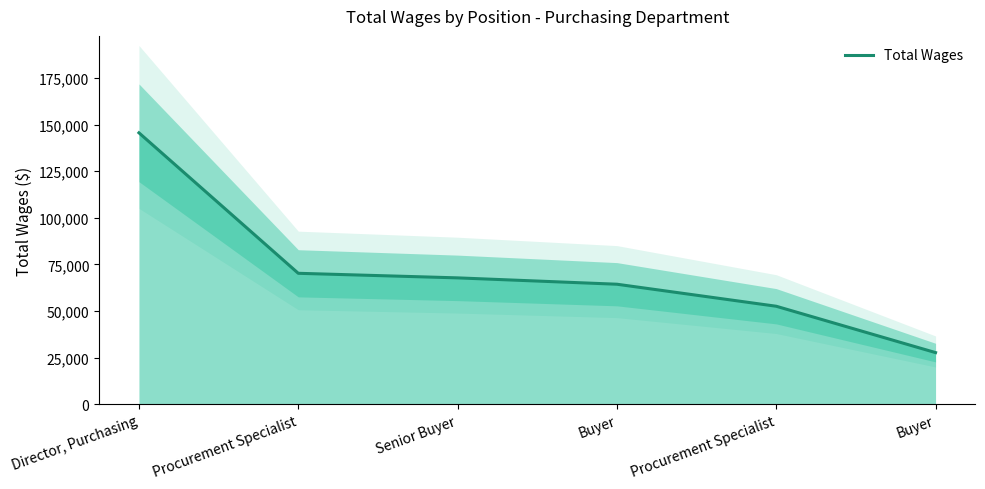

Reading right to left, transcribe all the data shown in this chart.

Buyer=27728	Procurement Specialist=52582	Buyer=64392	Senior Buyer=67799	Procurement Specialist=70252	Director, Purchasing=145586